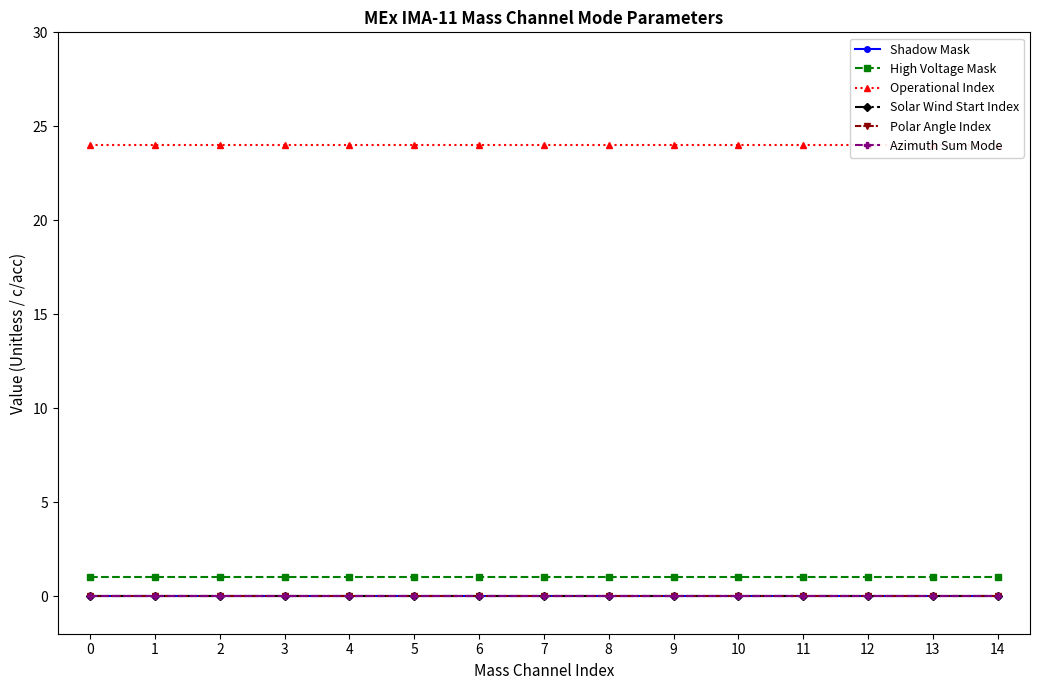

Count the number of data series in this chart.

6